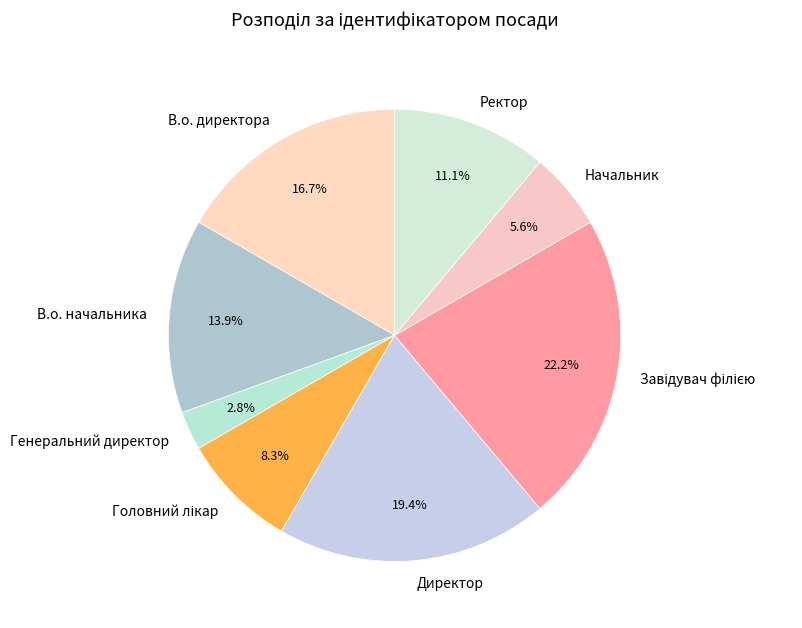

What is the ratio of the value at Ректор to the value at Генеральний директор?

4.0